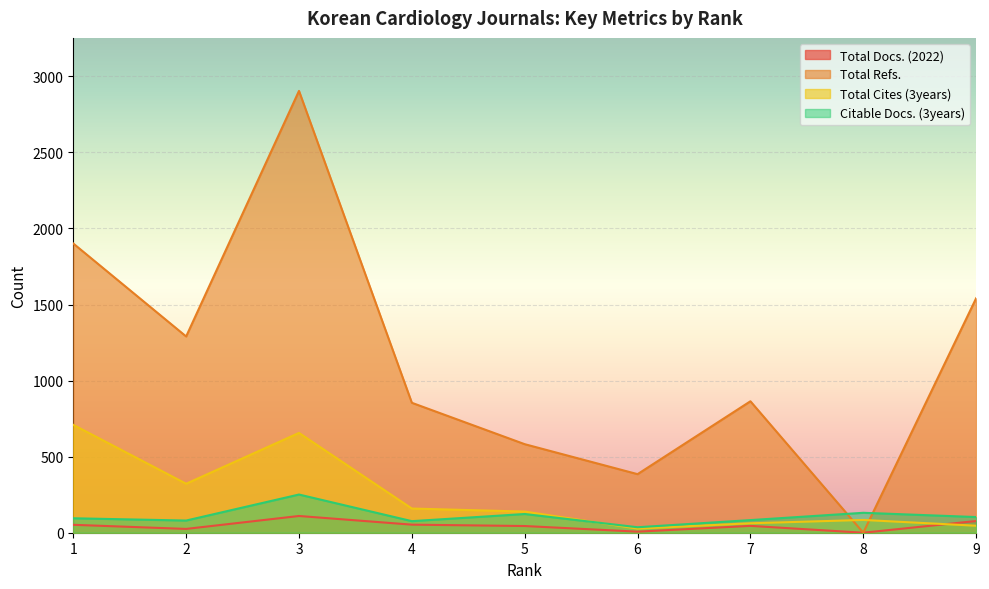

Read the Total Docs. (2022) value at 1.

52